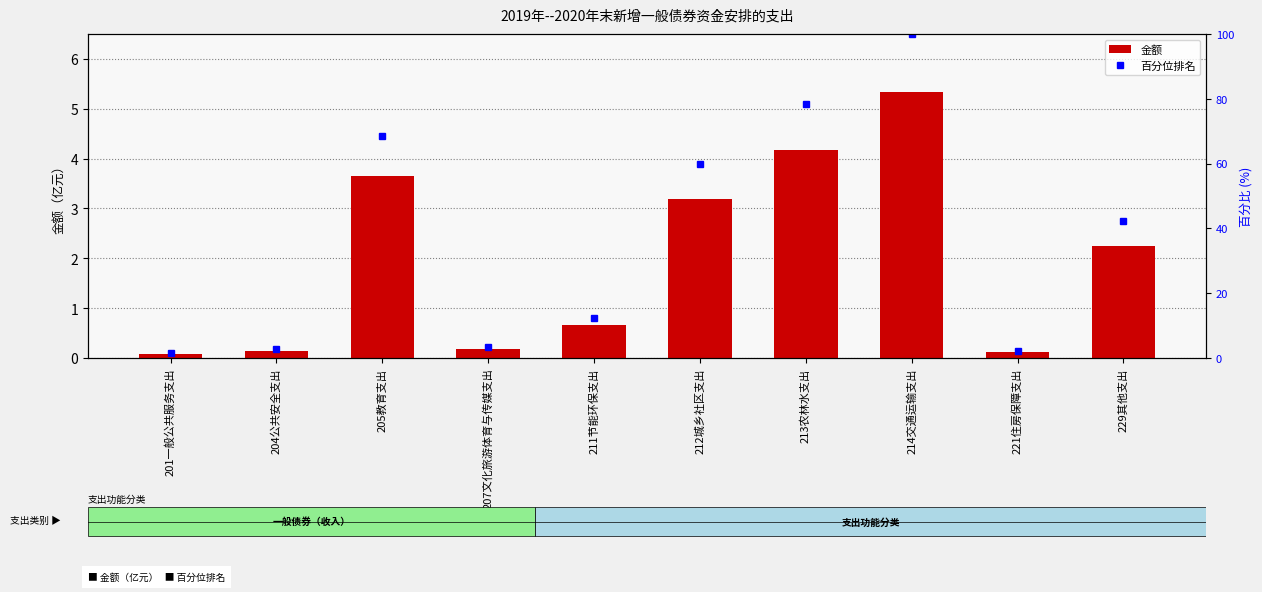

Is it true that the value at 214交通运输支出 is 5.3?

True